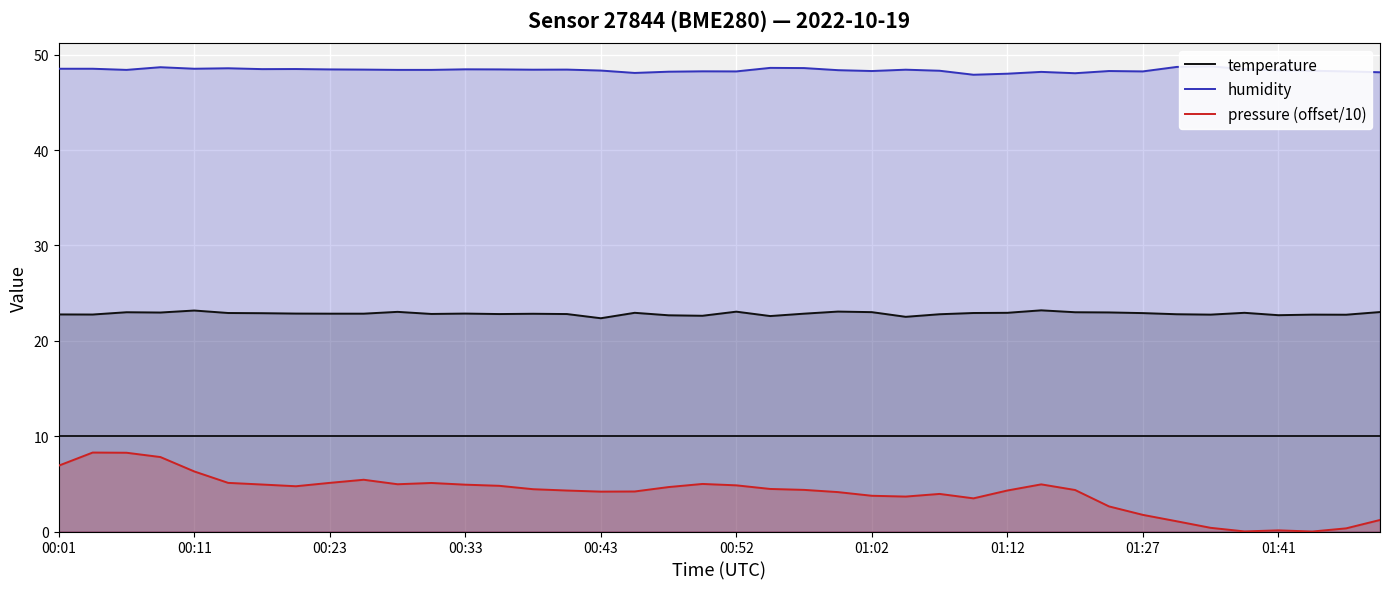

Is it true that temperature equals 39.8 at 19?

False